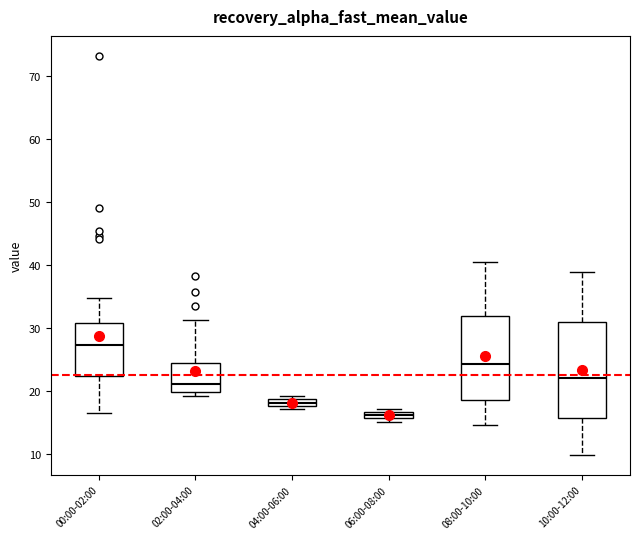

Where does the median line of the box for 00:00-02:00 sit on the y-axis? The values are not printed on the chart, so give them approximately, as read against the axis.

27